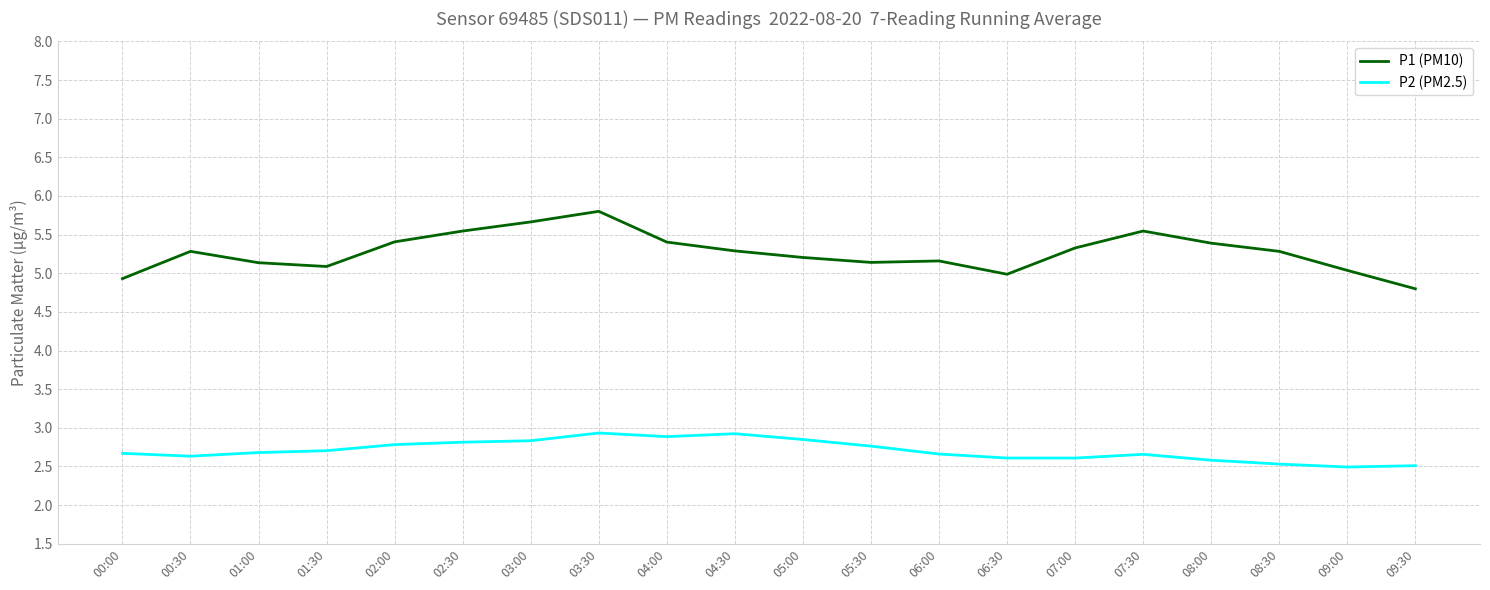

True or false: P2 (PM2.5) has a value of 2.7 at 07:30.

True